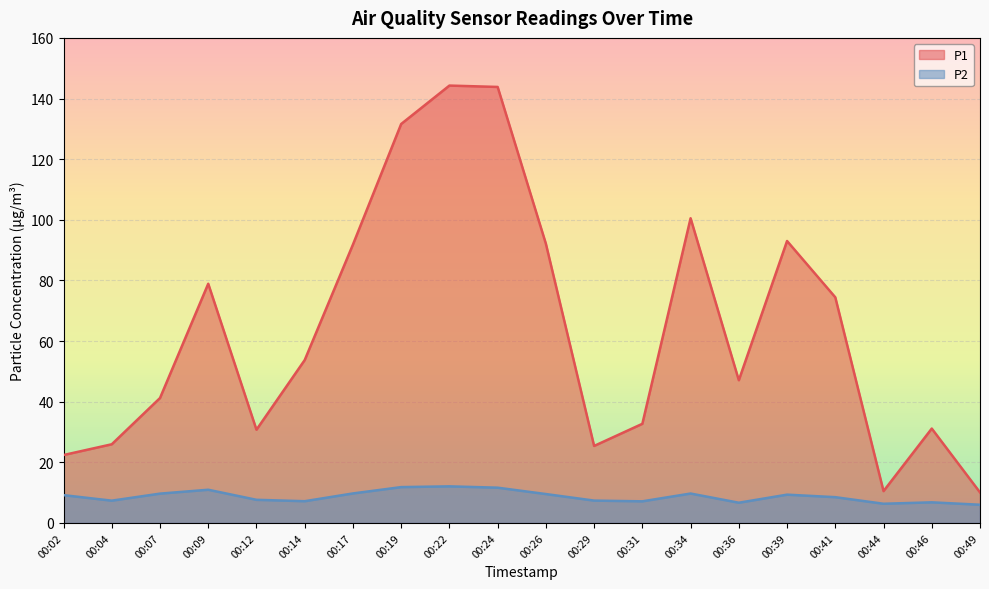

Reading left to right, list all the values displayed in this chart.

P1: 22.4	25.9	41.2	78.9	30.8	53.7	91.8	131.6	144.3	143.8	92.1	25.4	32.7	100.5	47.1	93.0	74.4	10.5	31.1	10.1
P2: 9.2	7.3	9.7	10.9	7.6	7.2	9.7	11.8	12.1	11.6	9.5	7.4	7.1	9.7	6.7	9.3	8.5	6.3	6.8	6.0